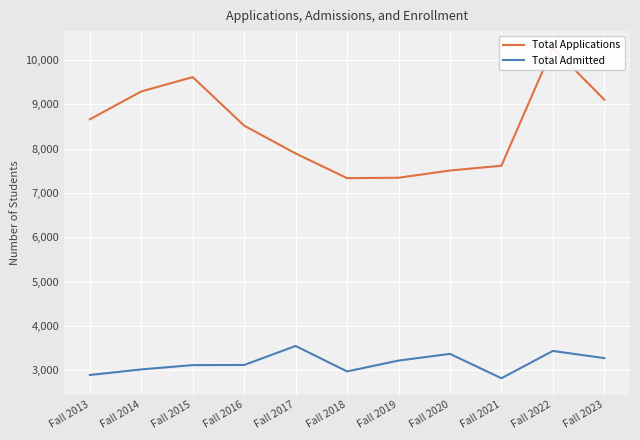

Which has a higher value, Fall 2023 or Fall 2014?

Fall 2014